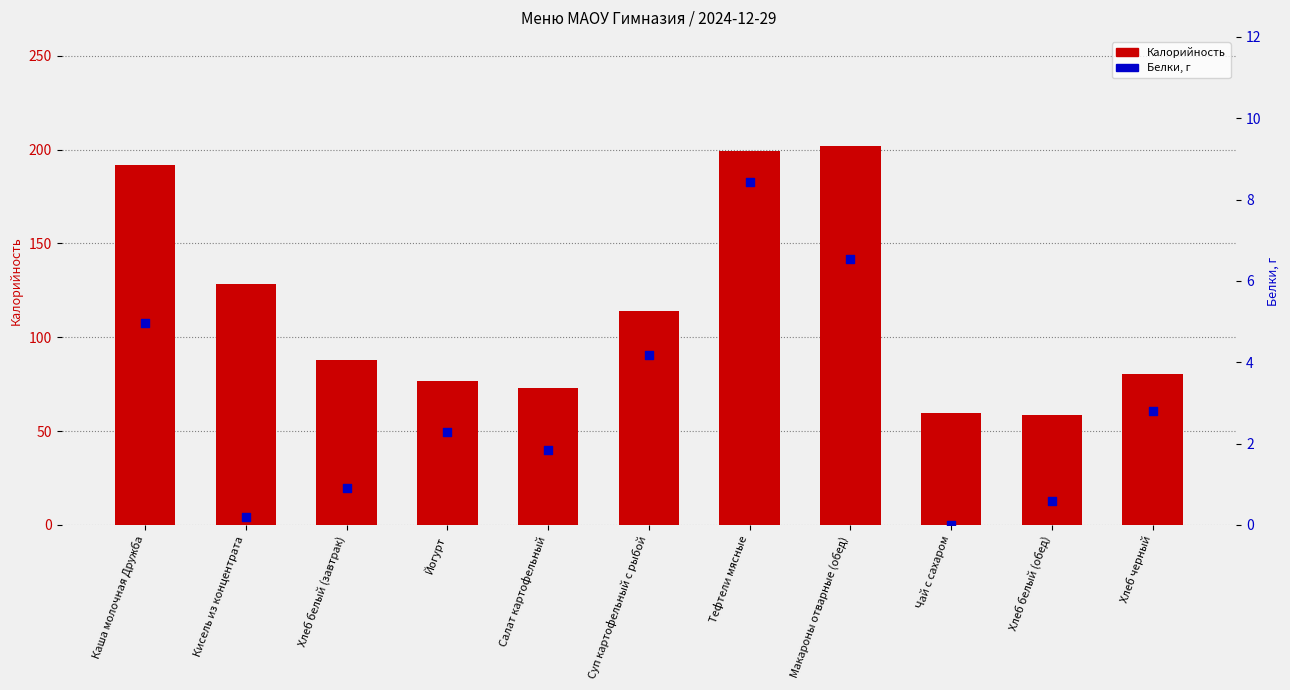

Which series reaches the maximum Y coordinate?

Калорийность